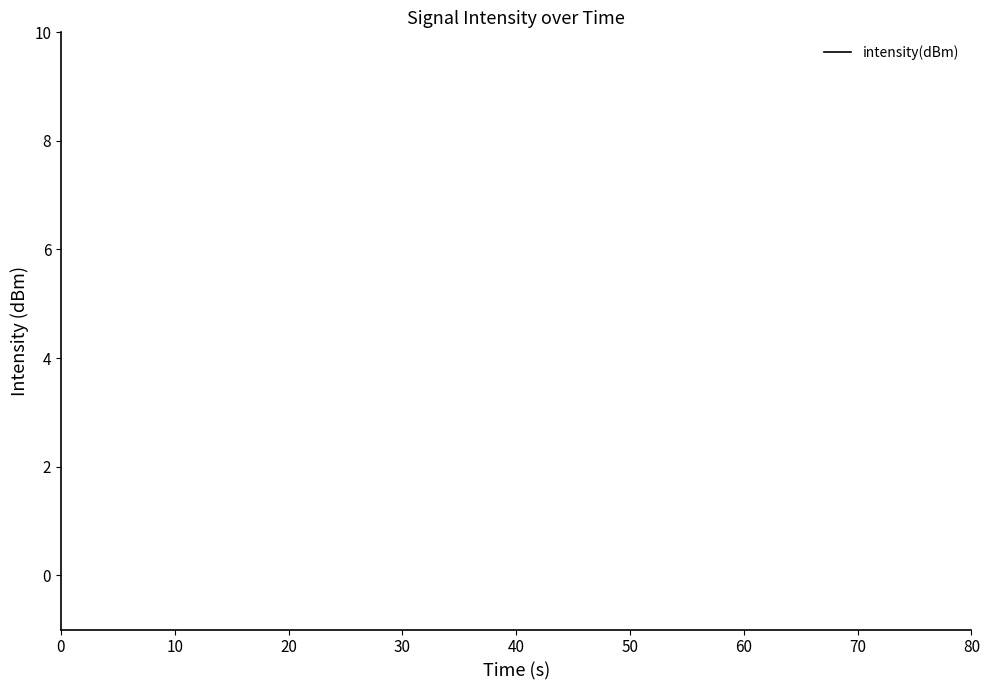

How many series are shown in this chart?

1